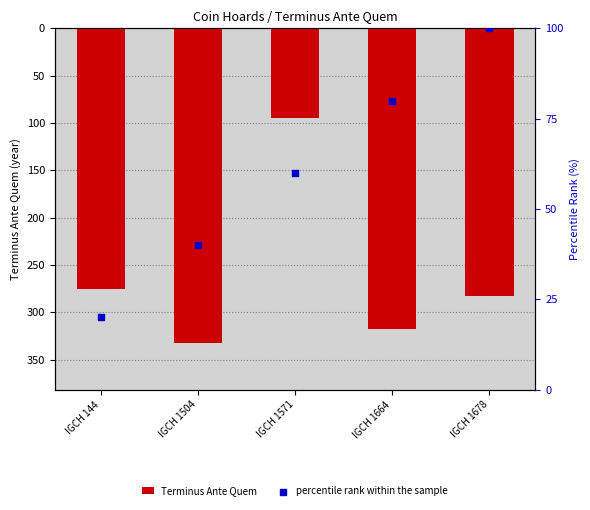

Which series contains the lowest Y value?

percentile rank within the sample